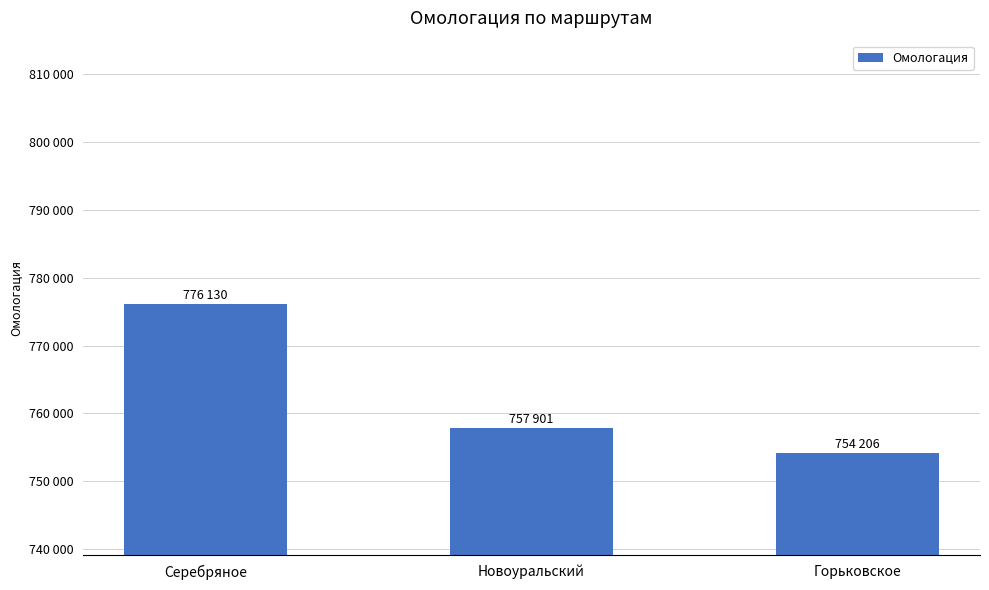

The value at Горьковское is 754206. True or false?

True